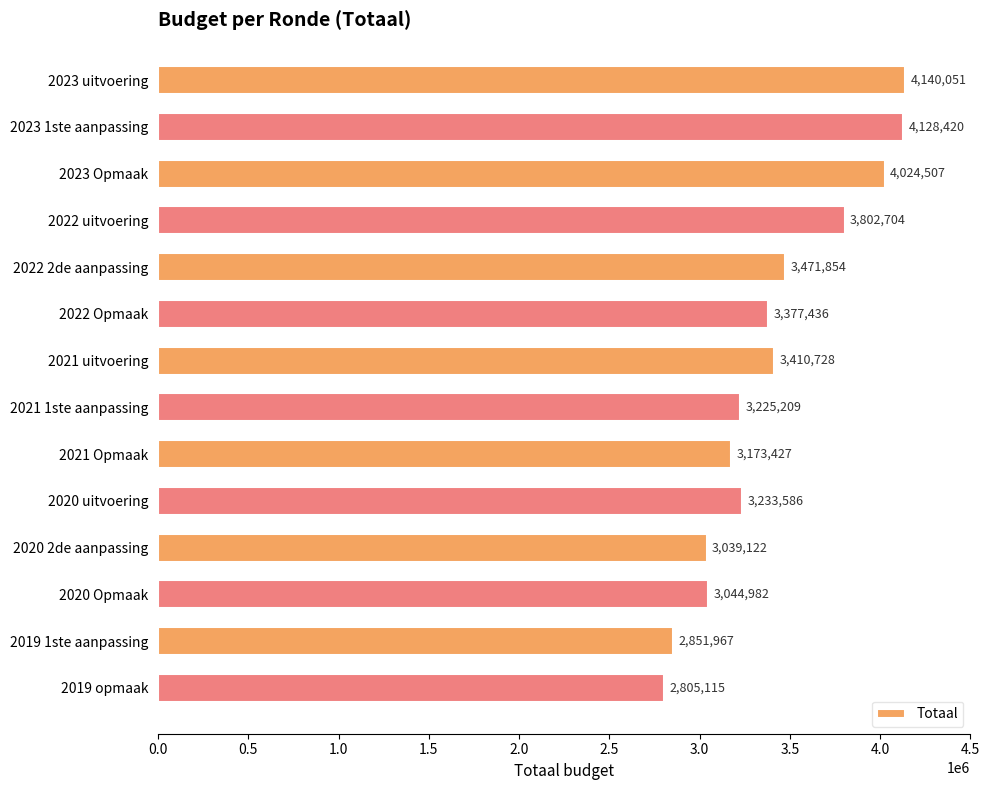

What is the sum of all values?

47729108